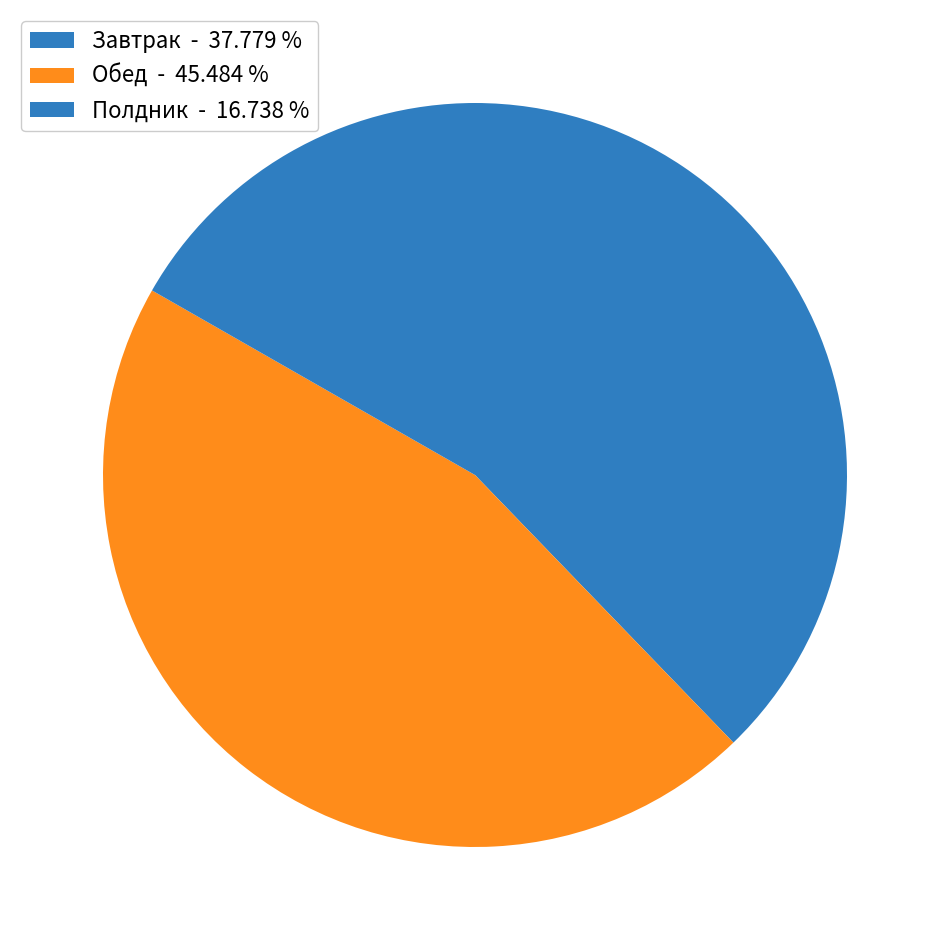

How many slices are in this pie chart?

3